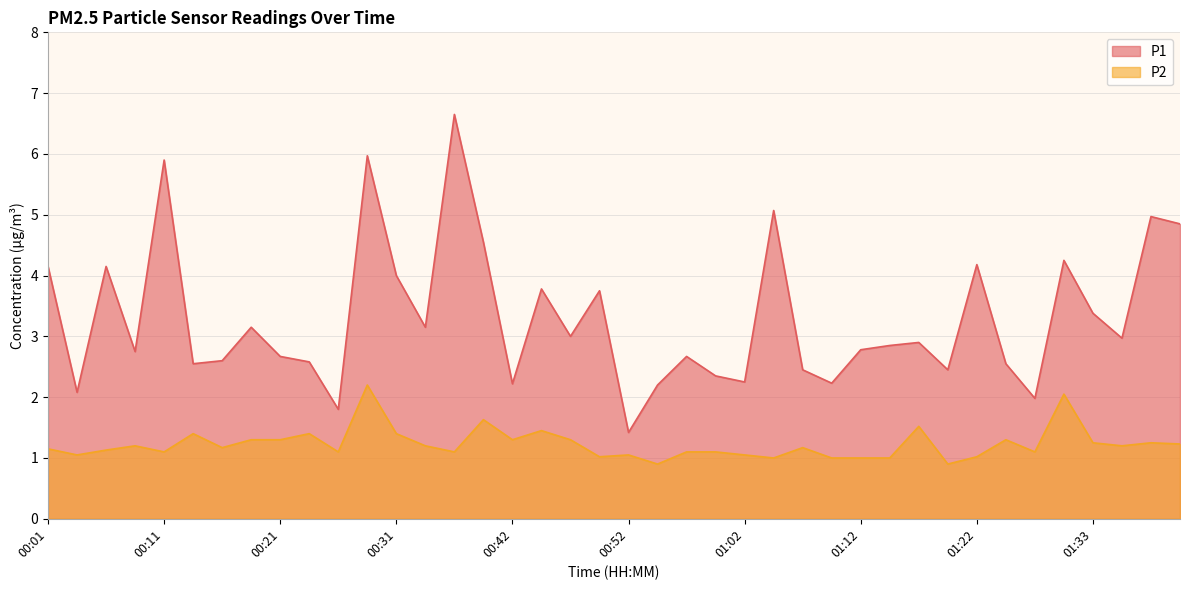

What is the value of the P2 point at the 38th from the left?

1.2